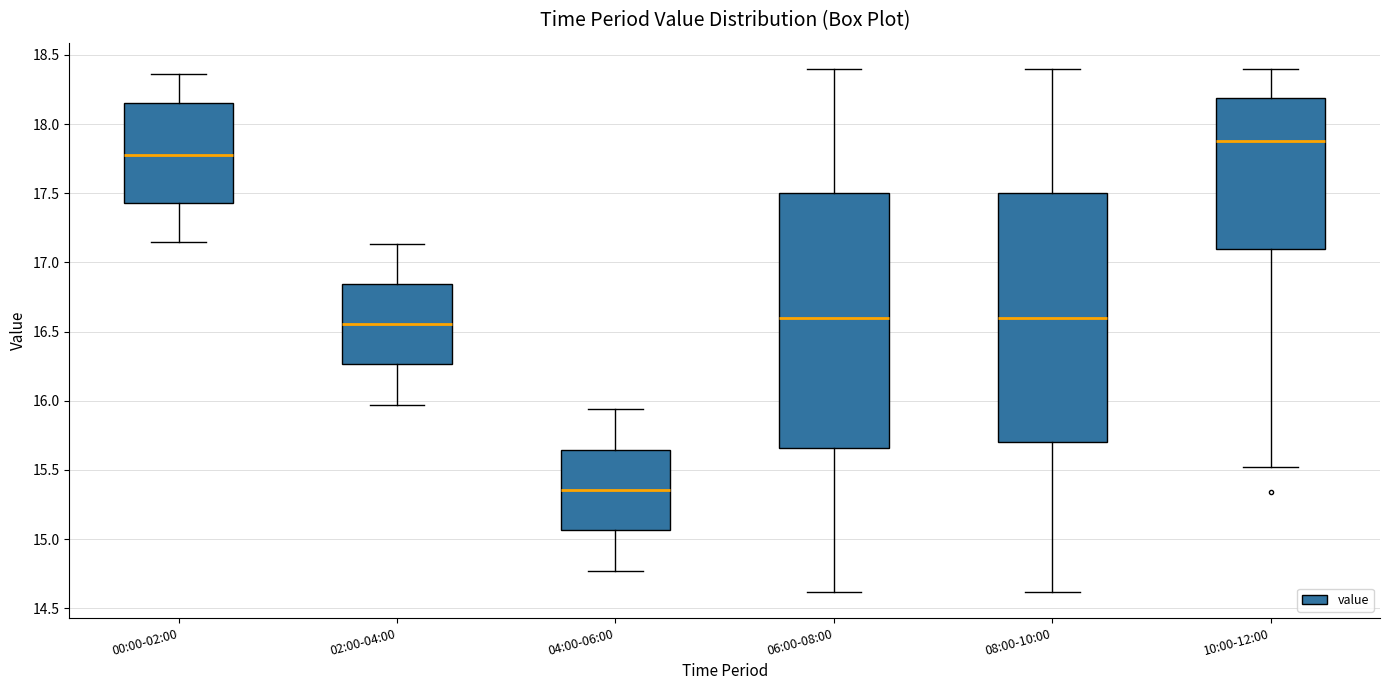

Reading left to right, transcribe this box plot: for each box, give where its median line is, the range the box spans, and where its two whiskers end, as read against the y-axis. The values are not printed on the chart, so give them approximately, as read against the axis.

00:00-02:00: median 17.80, box 17.45 to 18.15, whiskers 17.15 to 18.35
02:00-04:00: median 16.55, box 16.25 to 16.85, whiskers 15.95 to 17.15
04:00-06:00: median 15.35, box 15.05 to 15.65, whiskers 14.75 to 15.95
06:00-08:00: median 16.60, box 15.65 to 17.50, whiskers 14.60 to 18.40
08:00-10:00: median 16.60, box 15.70 to 17.50, whiskers 14.60 to 18.40
10:00-12:00: median 17.90, box 17.10 to 18.20, whiskers 15.50 to 18.40